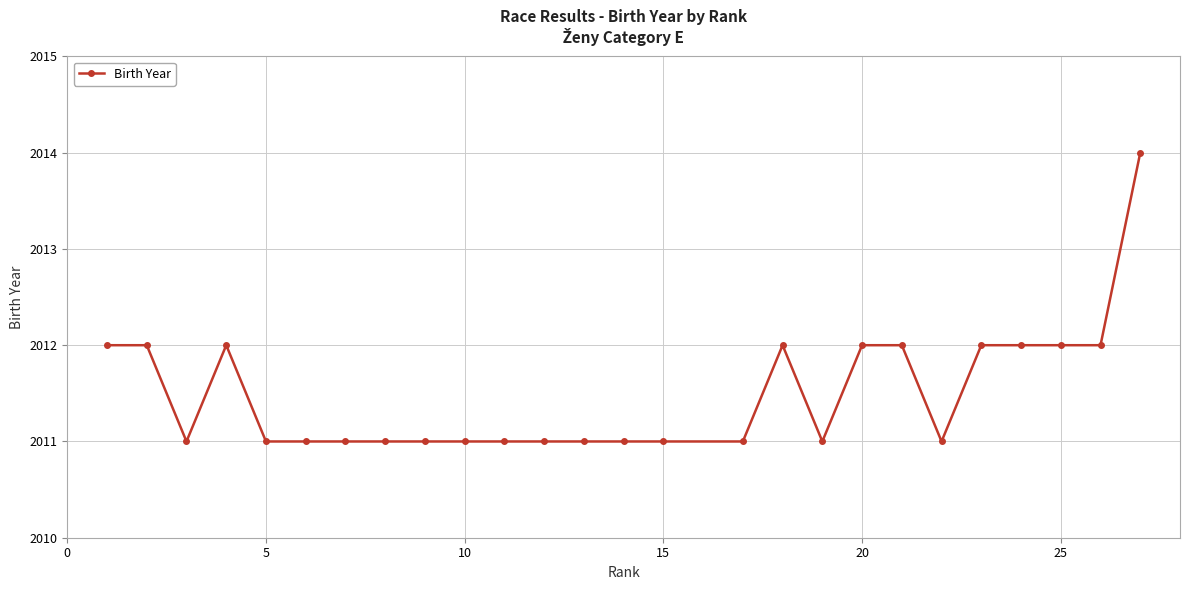

What is the sum of all values?

52299